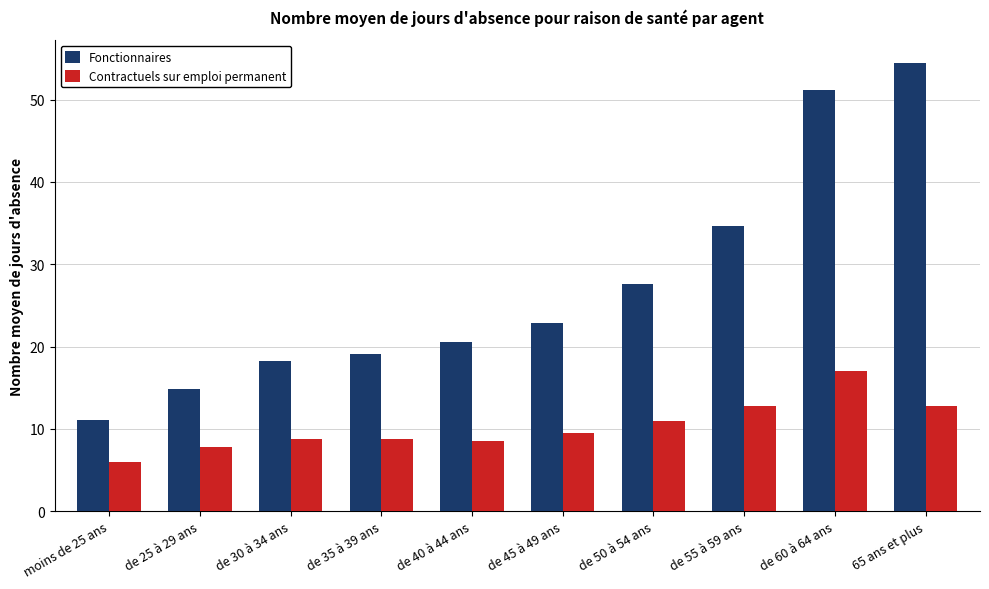

What is the label of the 10th bar from the left?

65 ans et plus